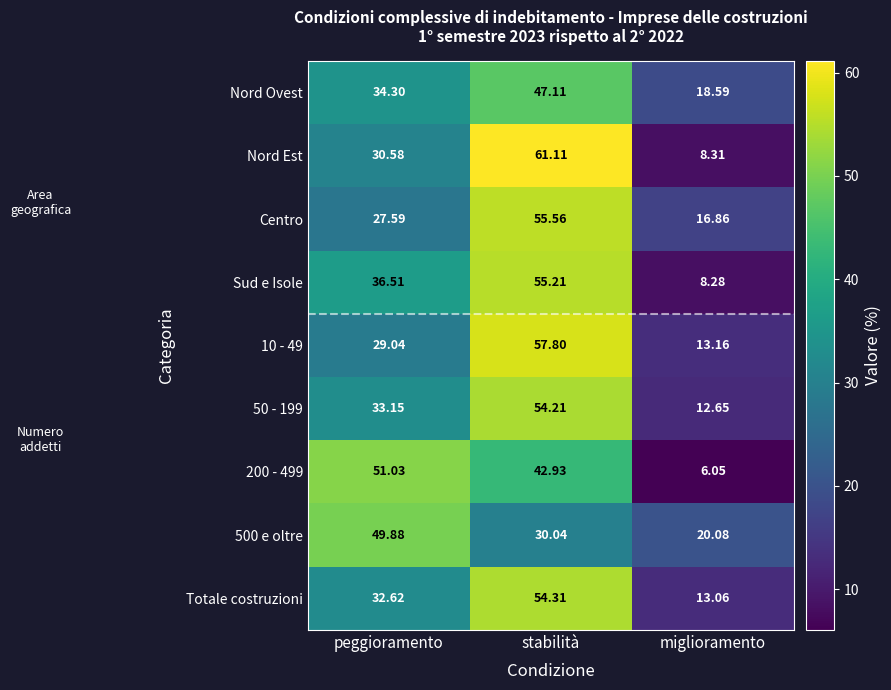

List the series in order of their peak value, lowest first.

Nord Ovest, 500 e oltre, 200 - 499, 50 - 199, Totale costruzioni, Sud e Isole, Centro, 10 - 49, Nord Est